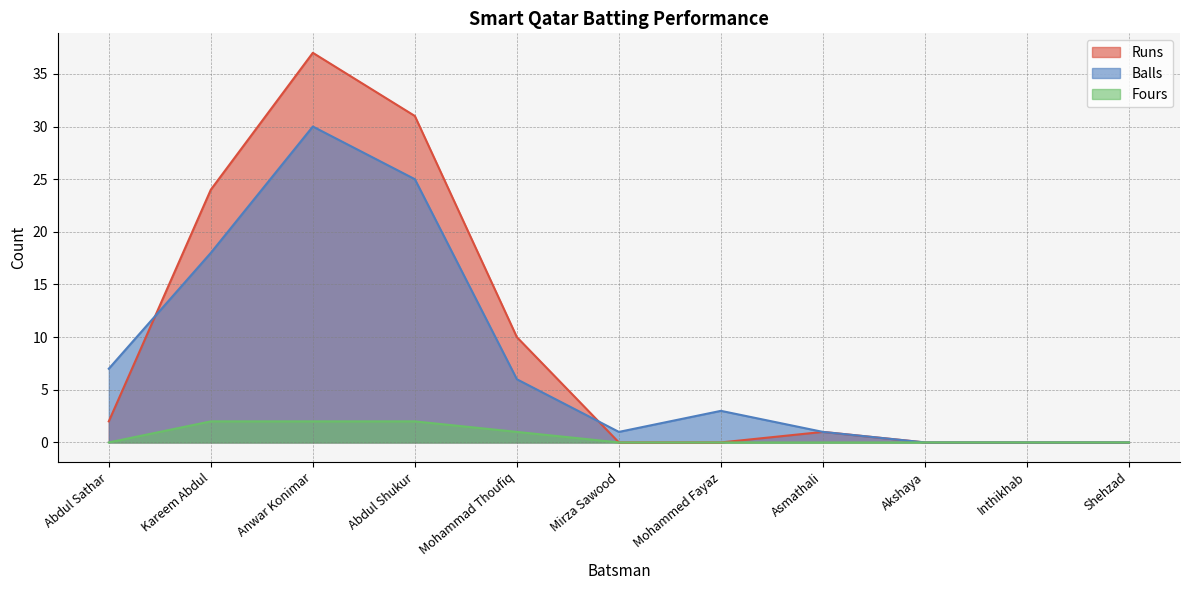

Which series has the largest range (max minus min)?

Runs